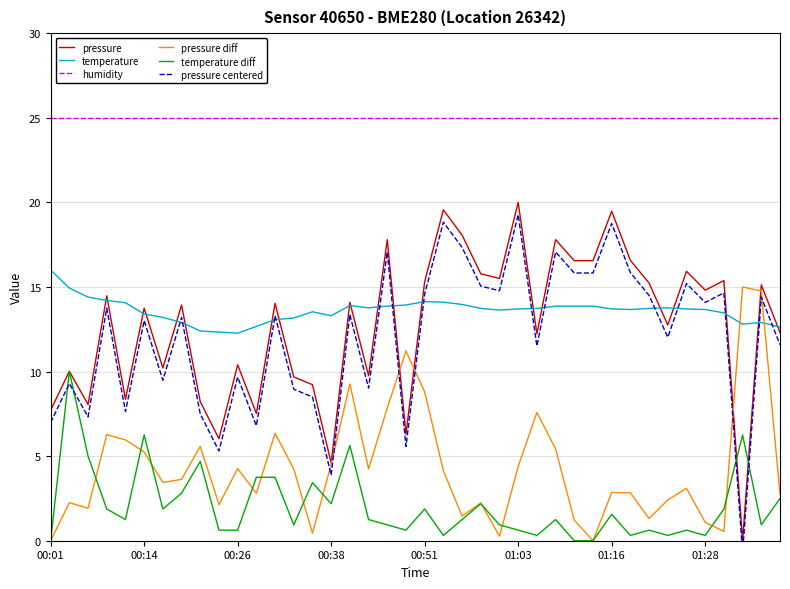

Which series has the largest total across all categories?

humidity